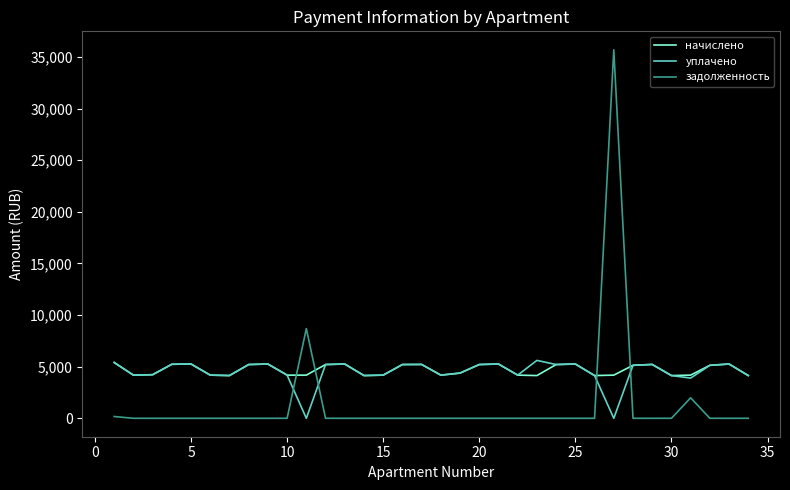

How many intersections are there between задолженность and начислено?

4